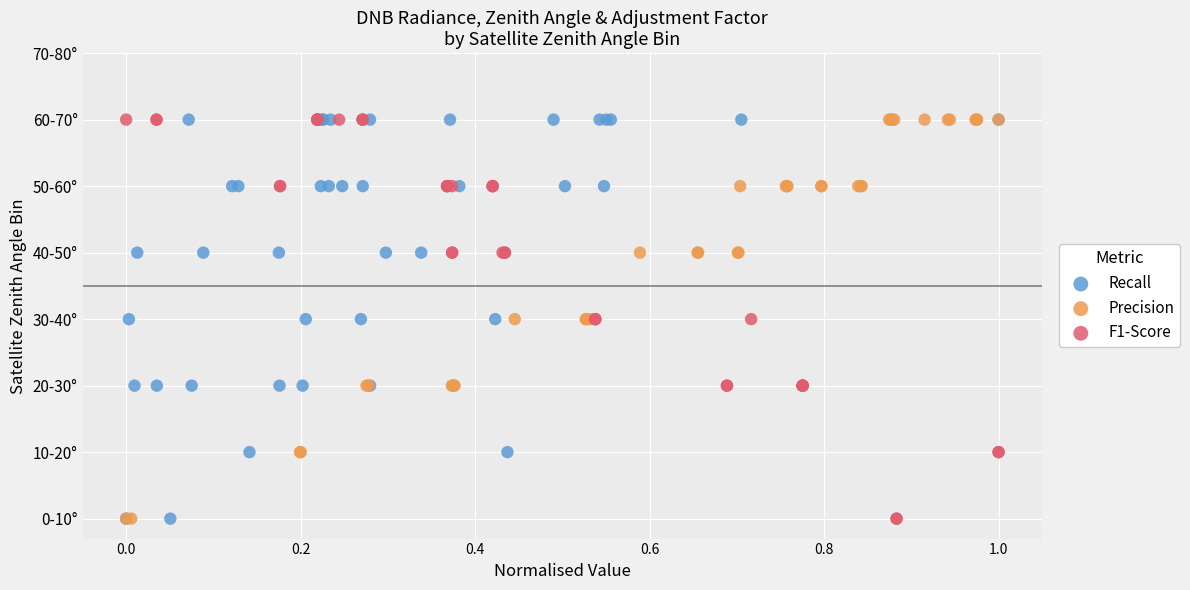

What are all the series names shown in the legend?

Recall, Precision, F1-Score